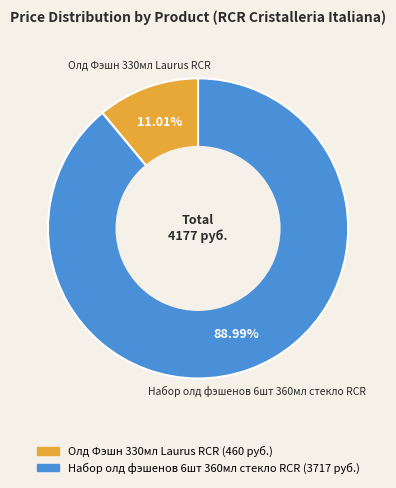

Rank the categories by value from highest to lowest.

Набор олд фэшенов 6шт 360мл стекло RCR, Олд Фэшн 330мл Laurus RCR